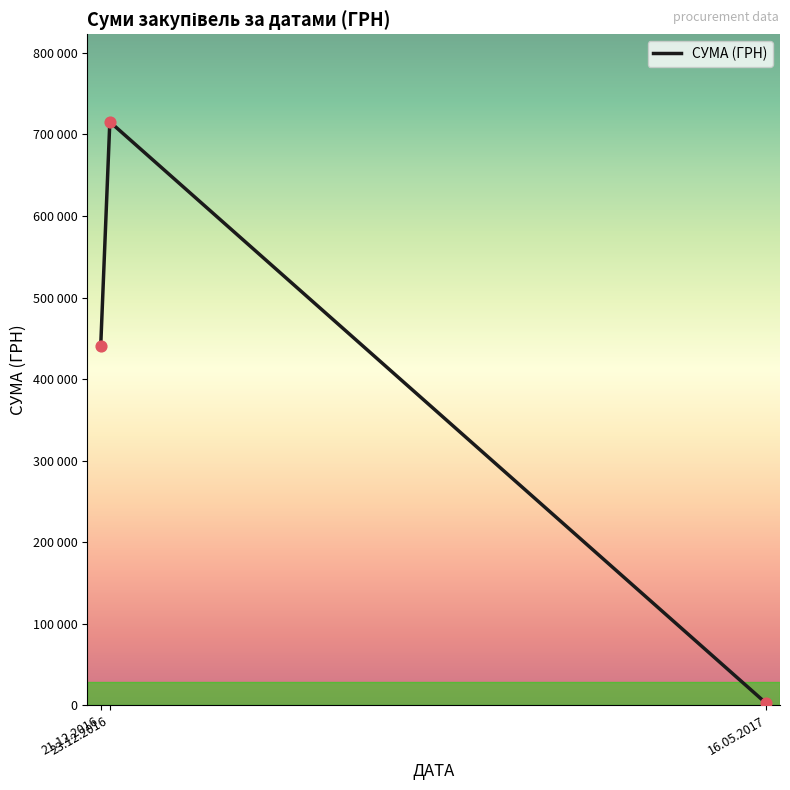

What is the ratio of the value at 21.12.2016 to the value at 23.12.2016?

0.6